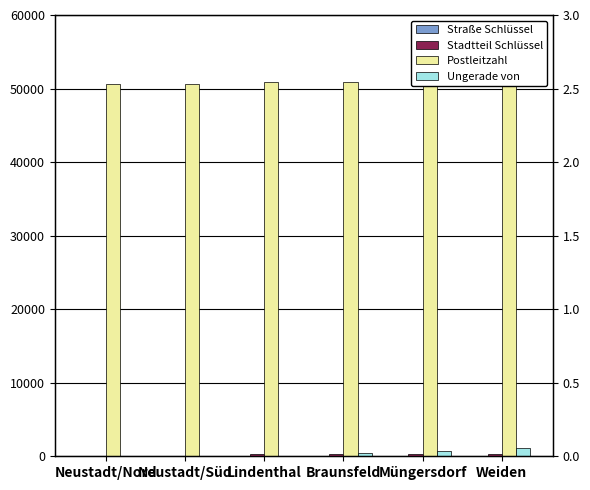

Reading left to right, list all the values displayed in this chart.

Straße Schlüssel: 1	2	2	2	2	2
Stadtteil Schlüssel: 104	102	303	304	305	307
Postleitzahl: 50674	50674	50931	50933	50933	50858
Ungerade von: 1	1	75	415	701	1087